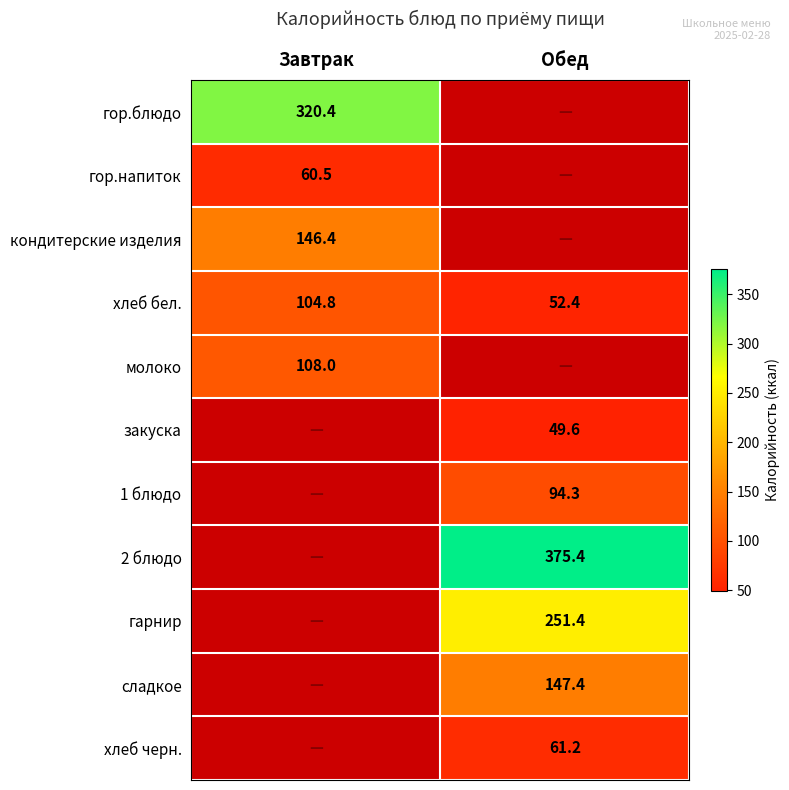

List the labels in order of хлеб бел. value, largest first.

Завтрак, Обед